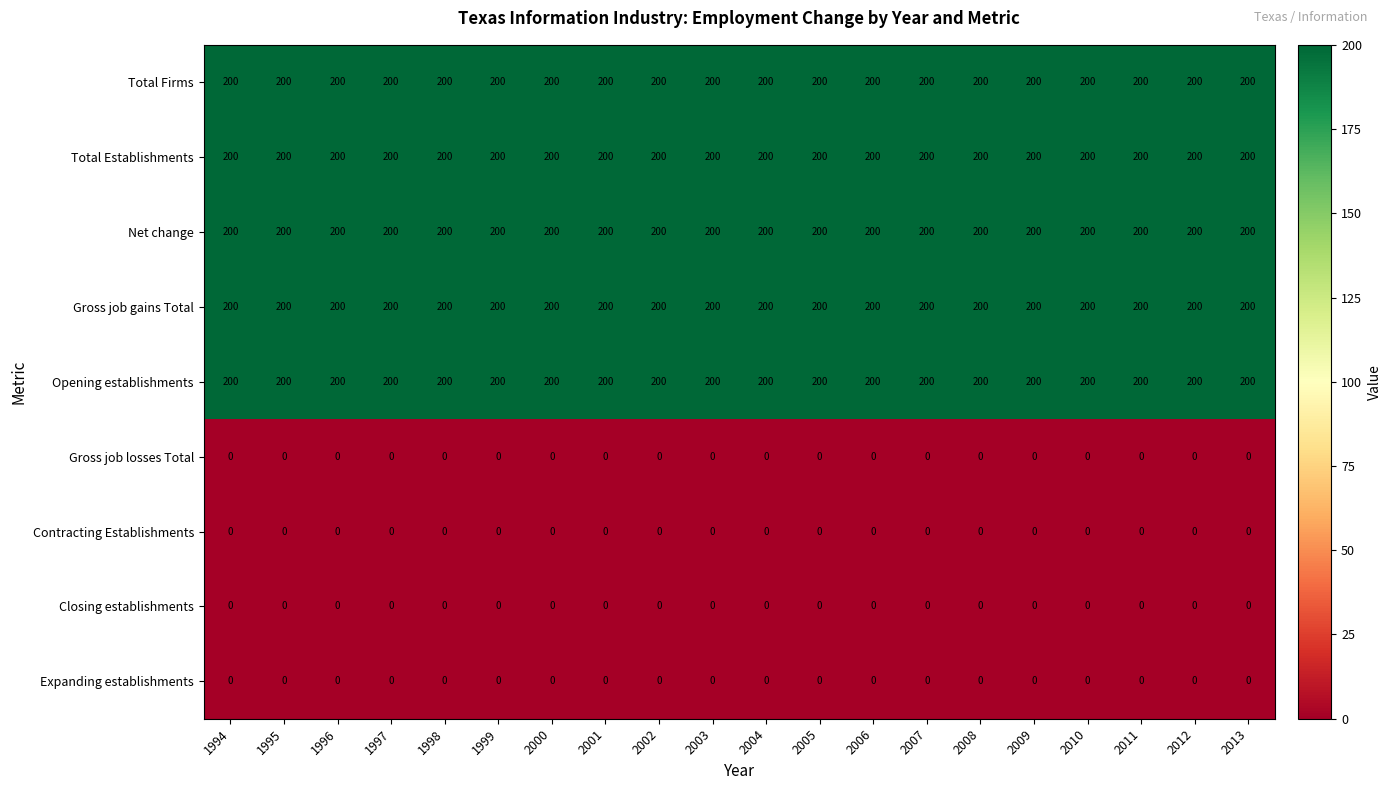

Is the value of Gross job gains Total at 1995 greater than the value of Contracting Establishments at 2005?

Yes